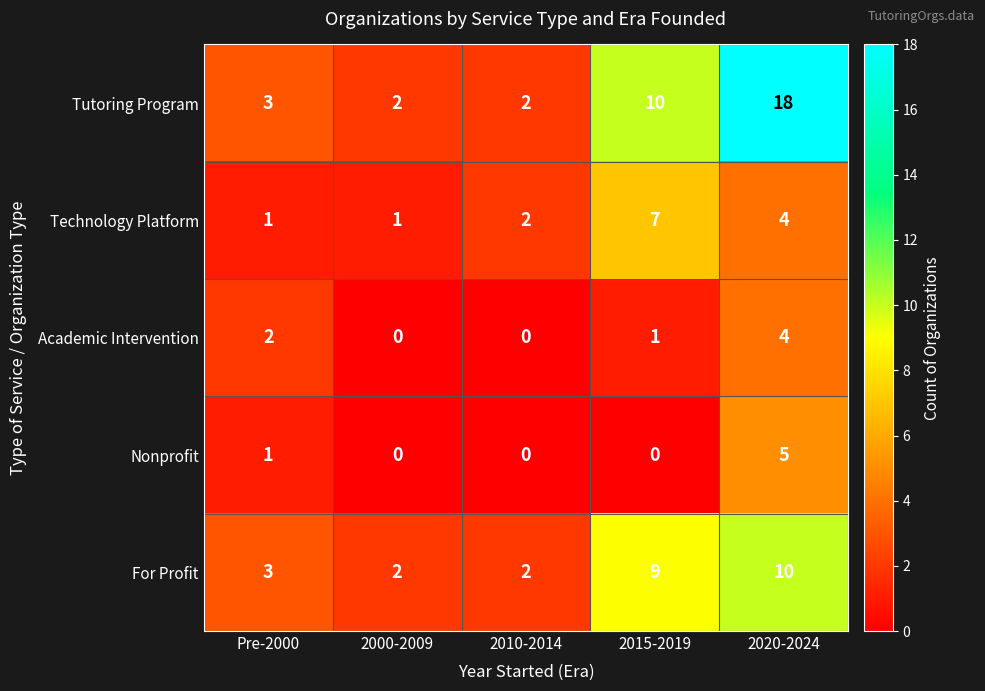

What is the greatest value displayed?

18